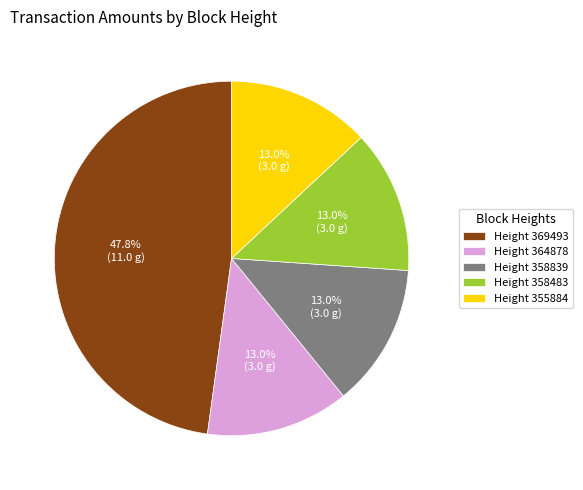

Between Height 358839 and Height 369493, which is larger?

Height 369493